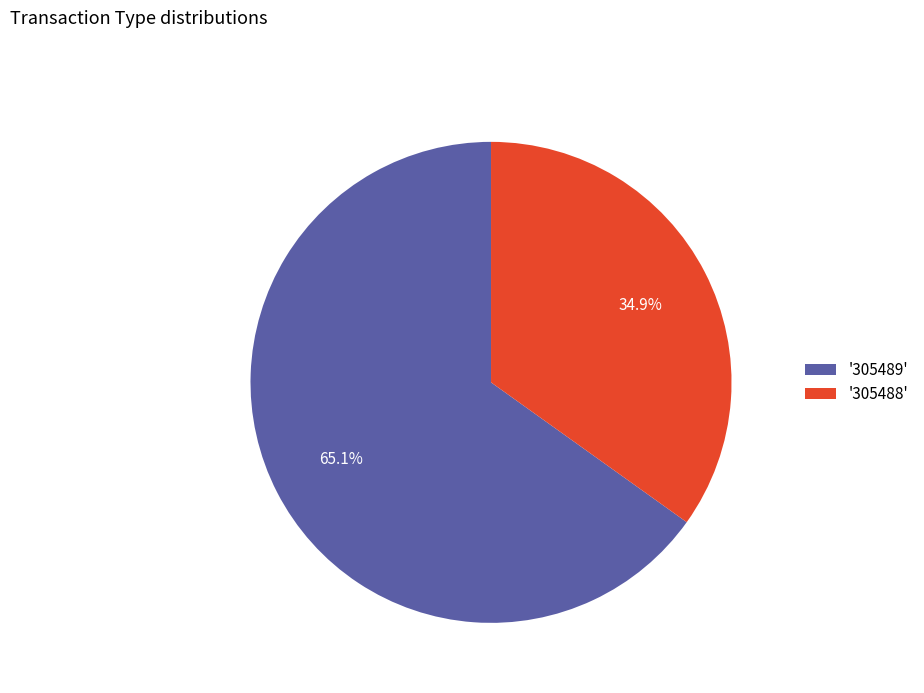

Which slice is the smallest?

'305488'